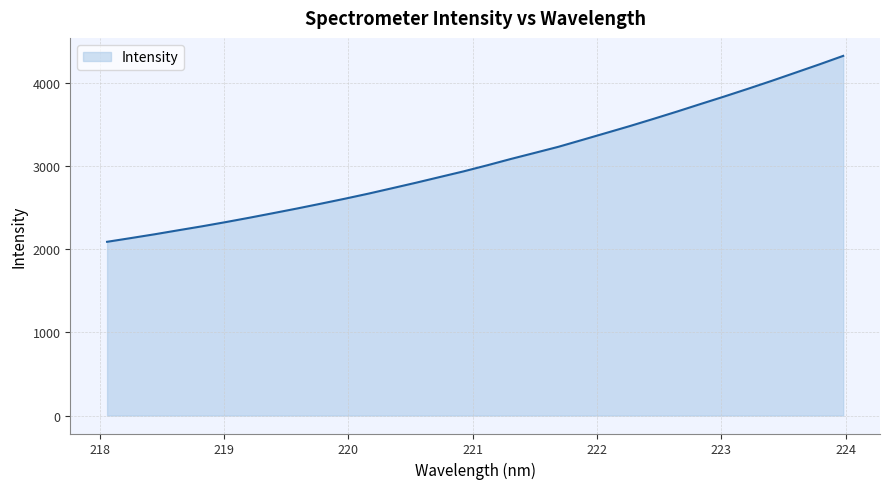

What is the maximum value shown in the chart?

4325.6